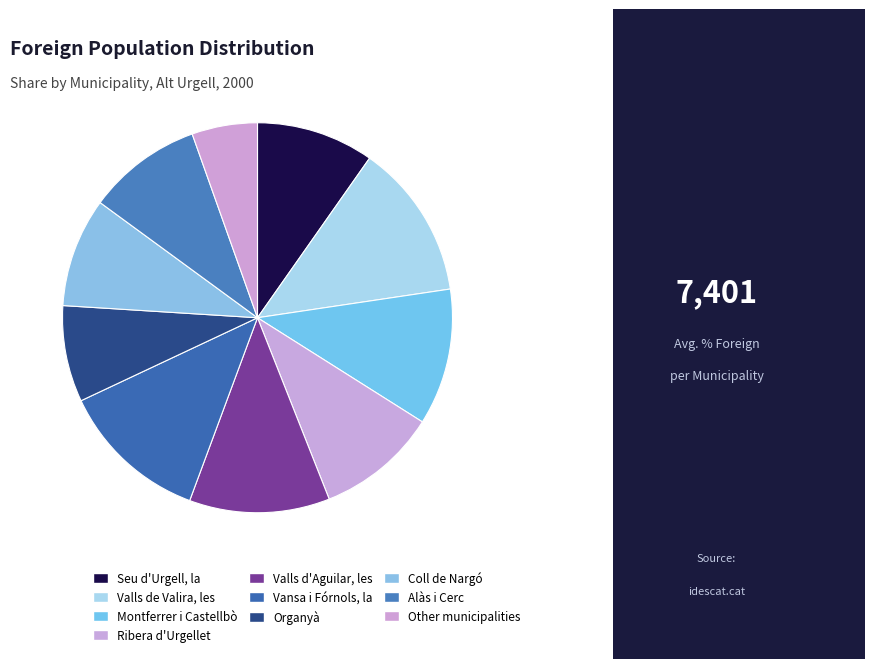

Do Ribera d'Urgellet and Valls de Valira, les together represent more than half of the pie?

No